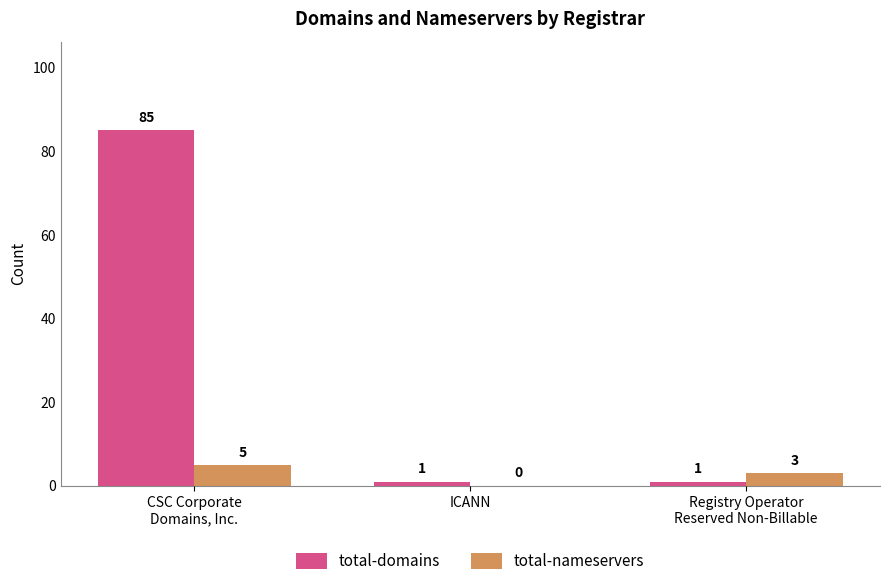

What is the sum of all total-domains values?

87